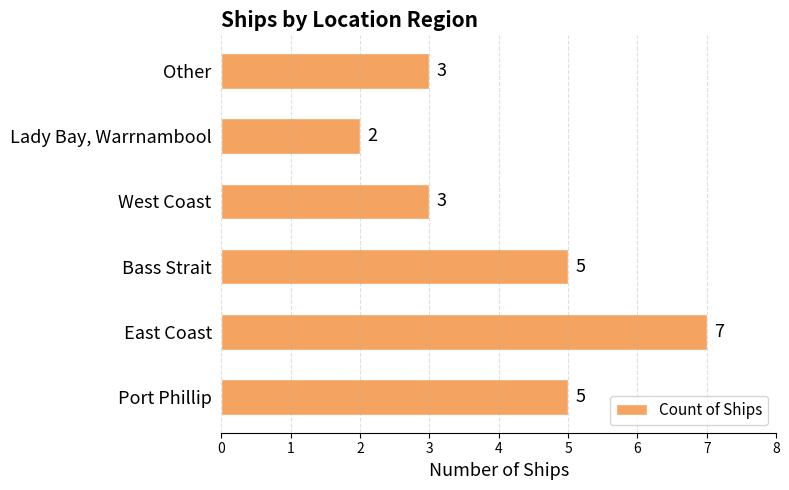

What is the difference between the maximum and second lowest values?

4